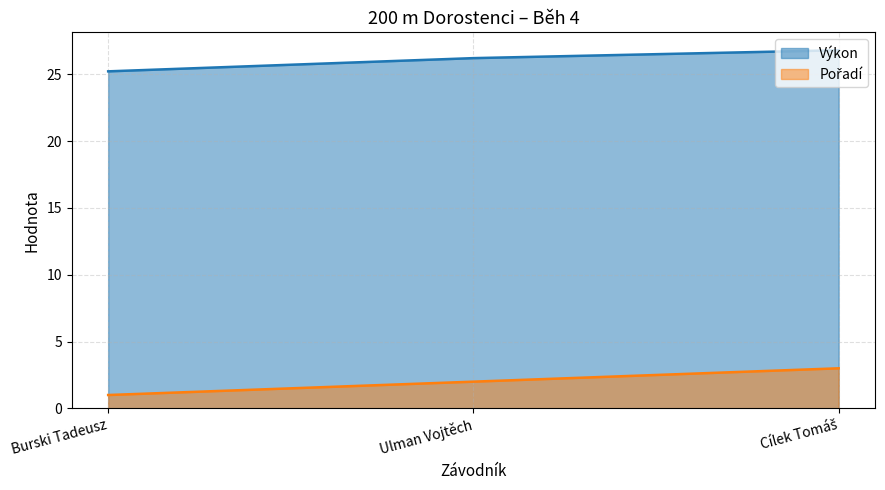

Where is Pořadí nearest to the value 2?

Ulman Vojtěch